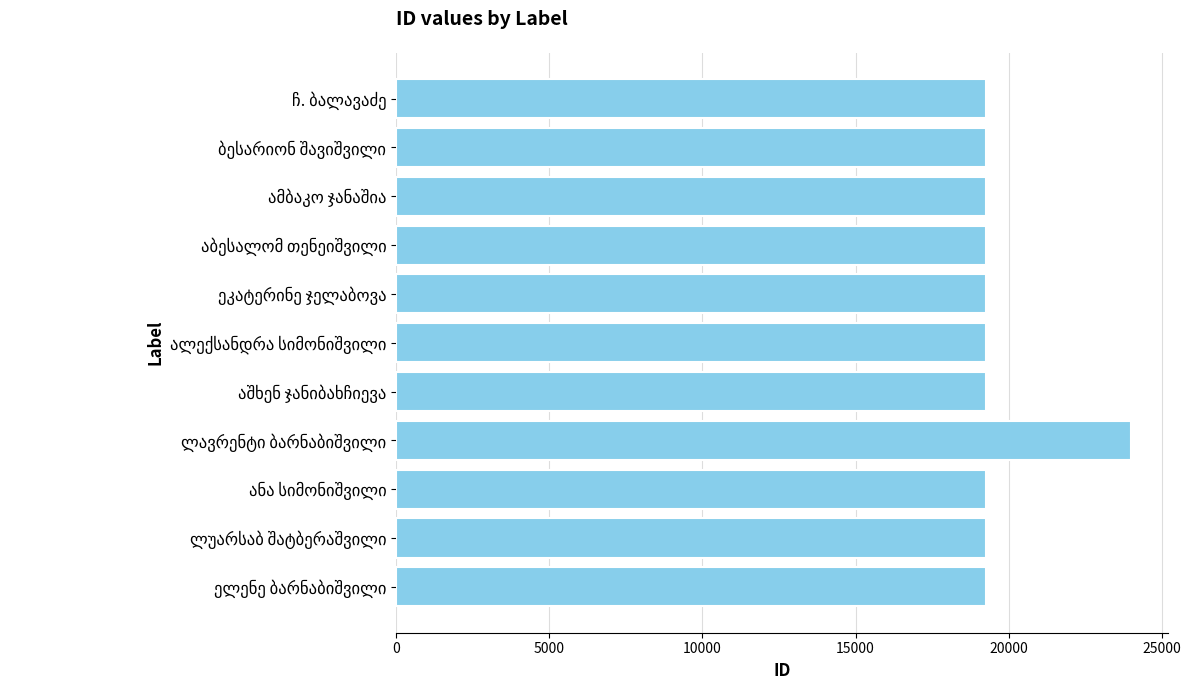

What is the sum of all values?

216570